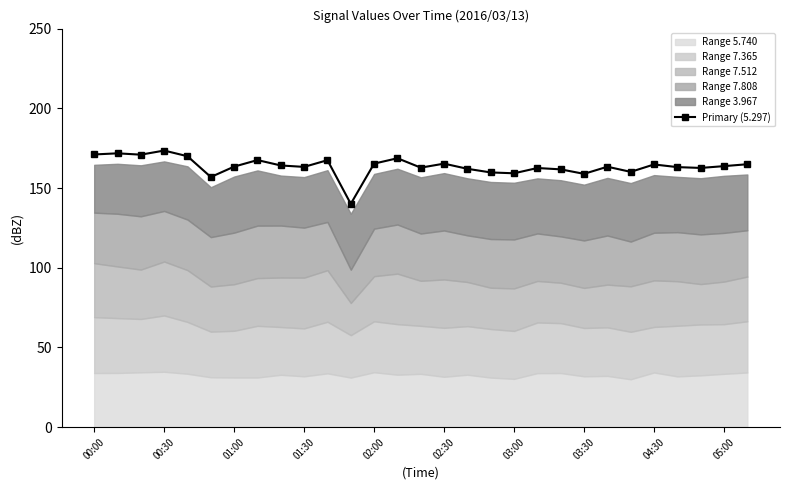

True or false: Primary (5.297) has more than 0 interior local peaks.

True